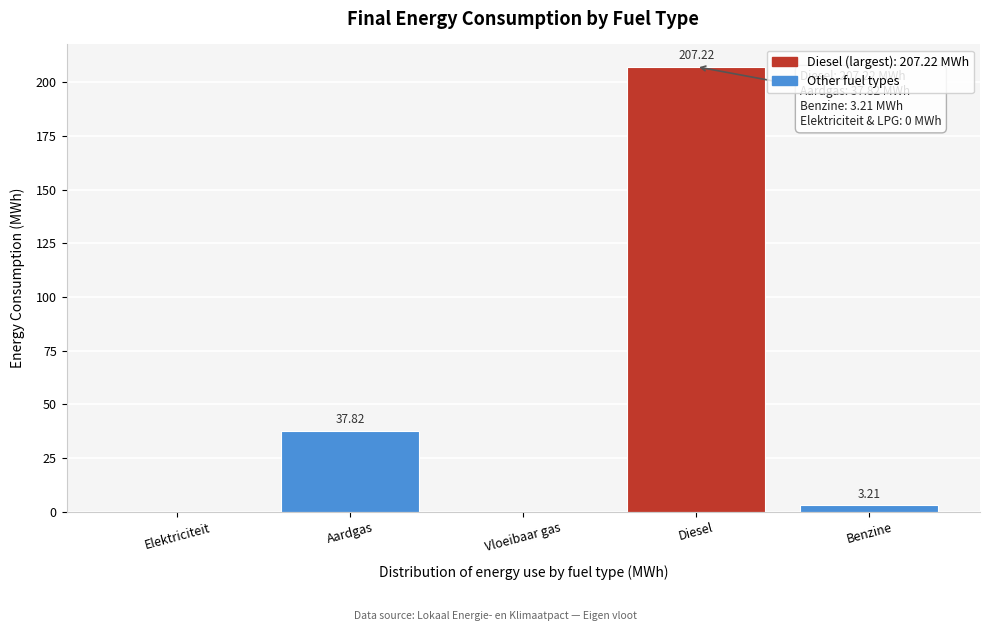

At which category does the chart reach its peak across all series?

Diesel